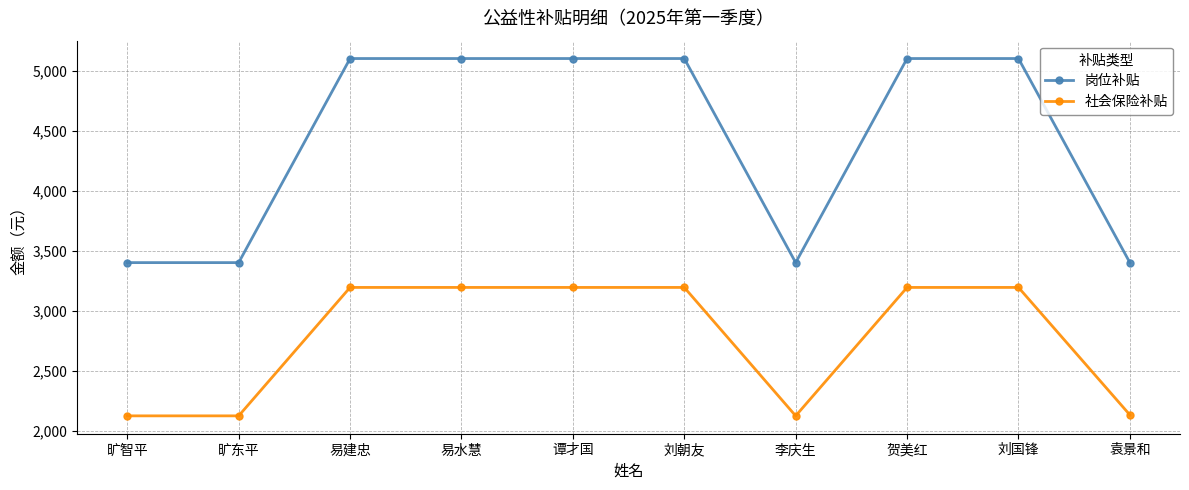

Is this an area chart (filled region under the line)?

No